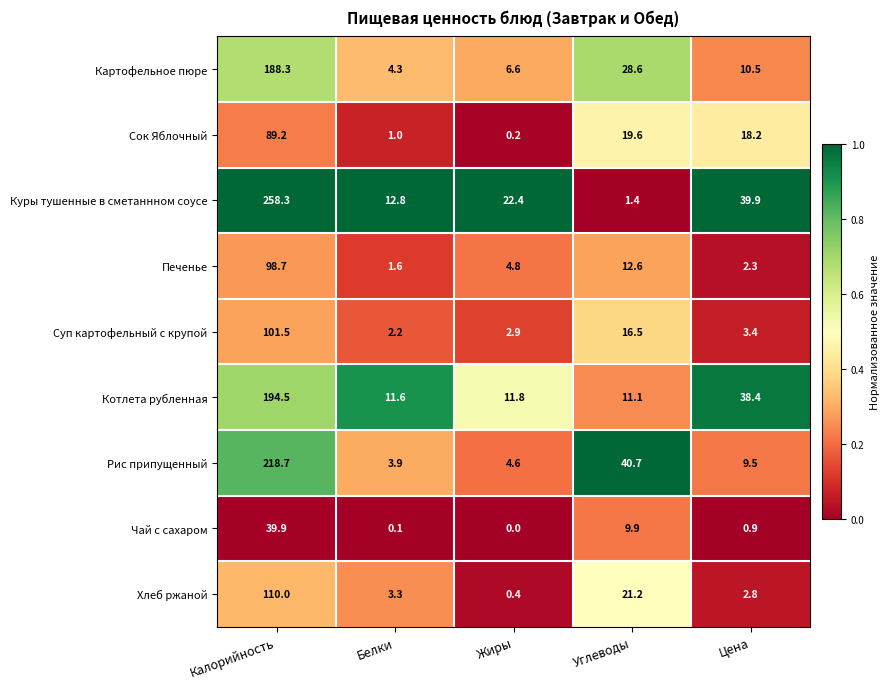

Which label corresponds to the smallest value in the chart?

Жиры